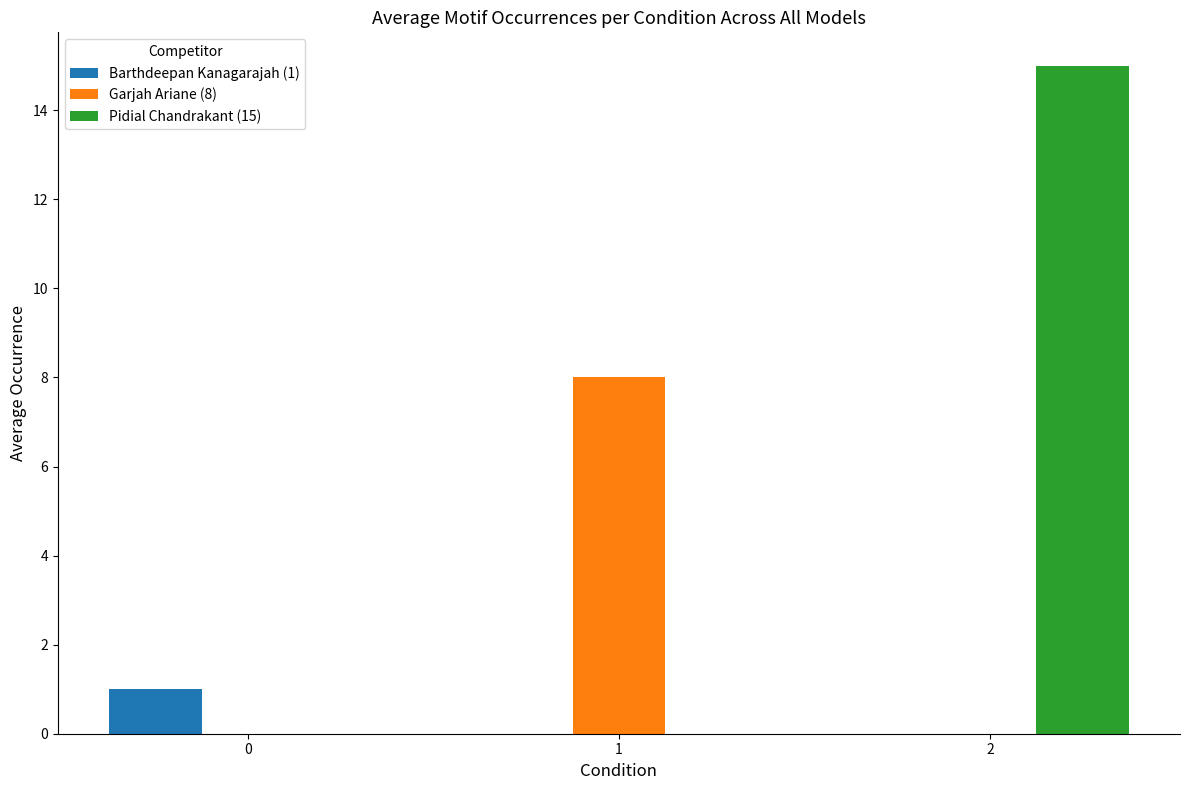

Which series has the widest spread of values?

Pidial Chandrakant (15)